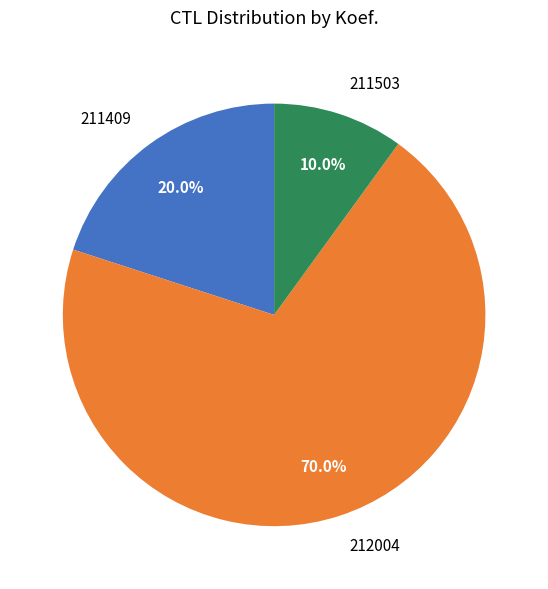

What is the largest slice in the pie chart?

212004